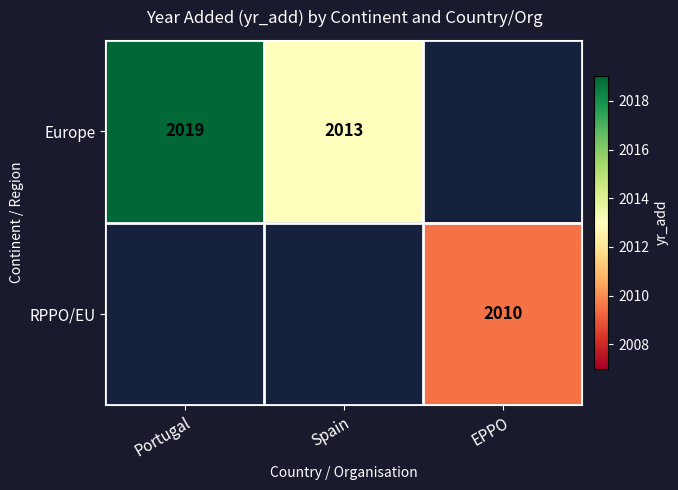

The Europe series shows 2013 at Spain. True or false?

True